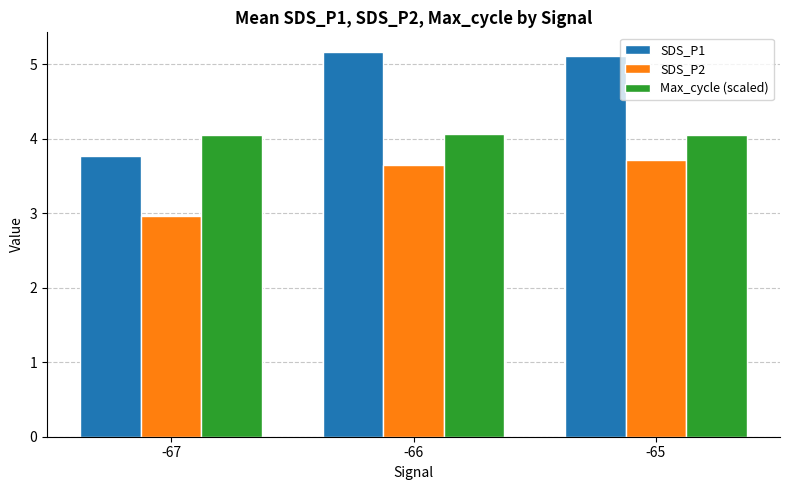

Where does the SDS_P1 series first go above 5?

-66